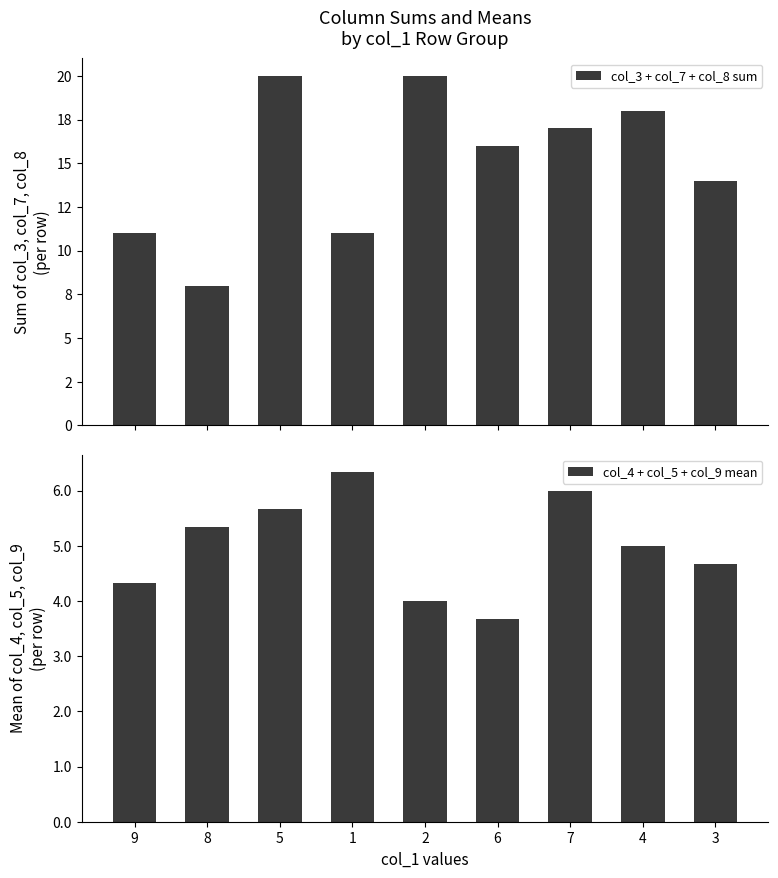

What is the sum of the col_3 + col_7 + col_8 sum values at 9 and 1?

22.0